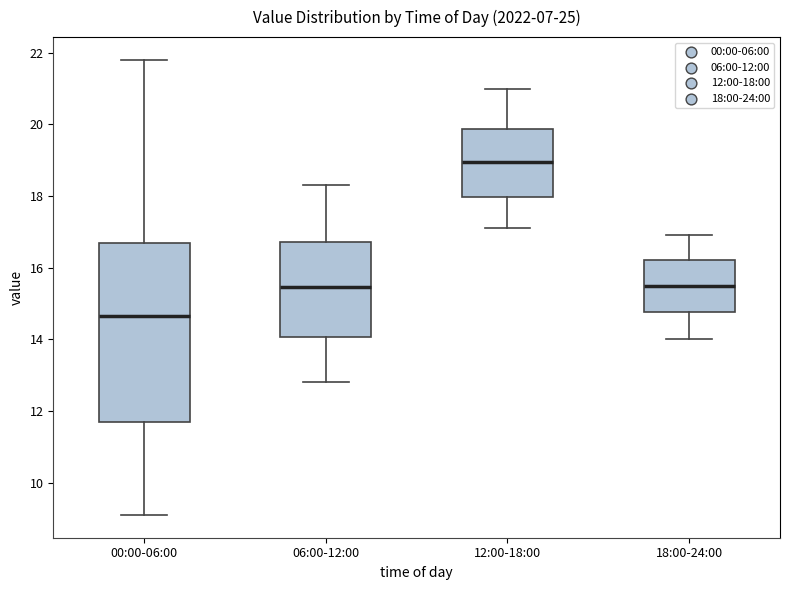

Reading left to right, transcribe this box plot: for each box, give where its median line is, the range the box spans, and where its two whiskers end, as read against the y-axis. The values are not printed on the chart, so give them approximately, as read against the axis.

00:00-06:00: median 14.6, box 11.6 to 16.6, whiskers 9.2 to 21.8
06:00-12:00: median 15.4, box 14.0 to 16.8, whiskers 12.8 to 18.4
12:00-18:00: median 19.0, box 18.0 to 19.8, whiskers 17.2 to 21.0
18:00-24:00: median 15.6, box 14.8 to 16.2, whiskers 14.0 to 17.0